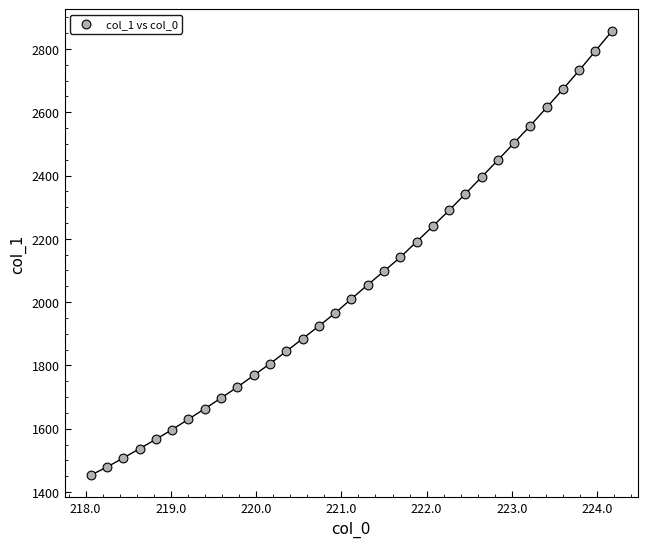

What is the range of Y values (max minus min)?

1402.3